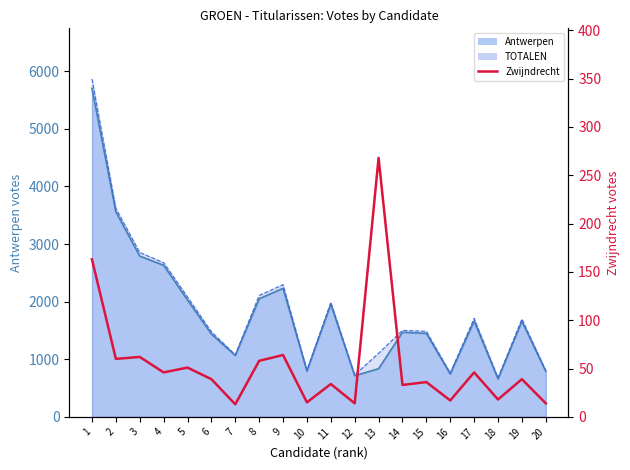

Reading left to right, what are all the values shown in this chart?

1=163	2=60	3=62	4=46	5=51	6=39	7=13	8=58	9=64	10=15	11=34	12=14	13=268	14=33	15=36	16=17	17=46	18=18	19=39	20=14